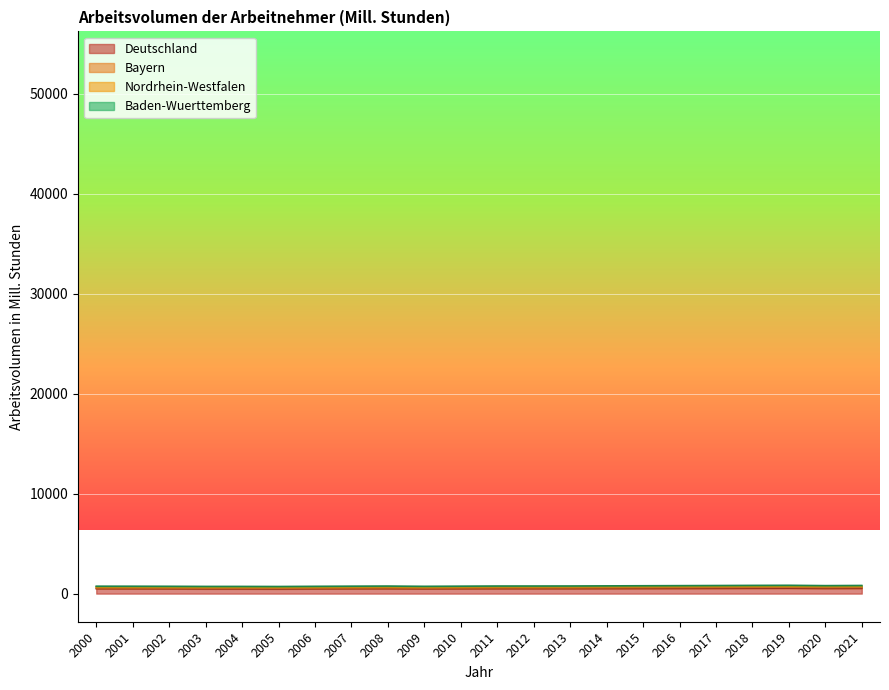

Does the chart display data point markers on the line(s)?

No